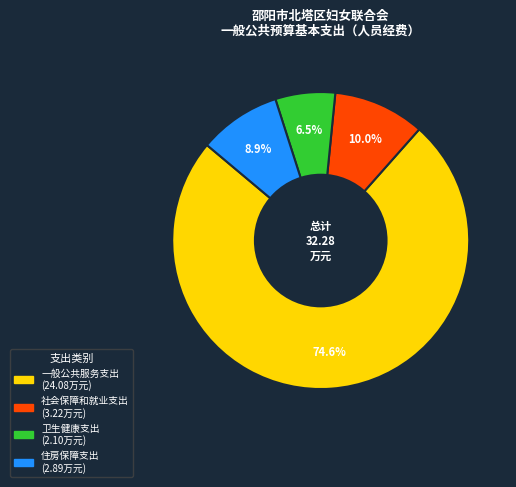

To the nearest percent, what is the difference between the 社会保障和就业支出 and 卫生健康支出 slice percentages?

3%